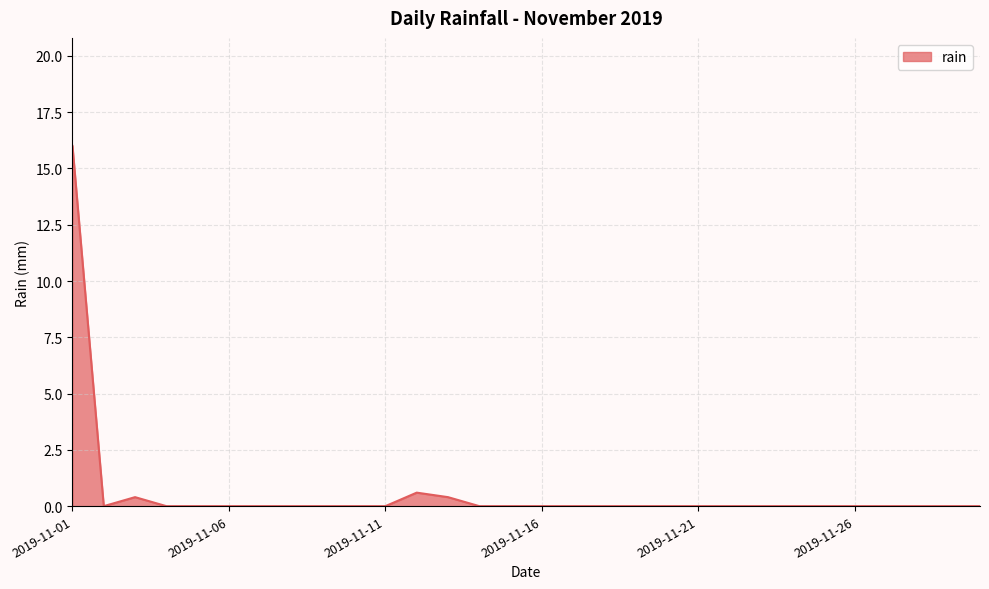

What is the greatest value displayed?

16.0